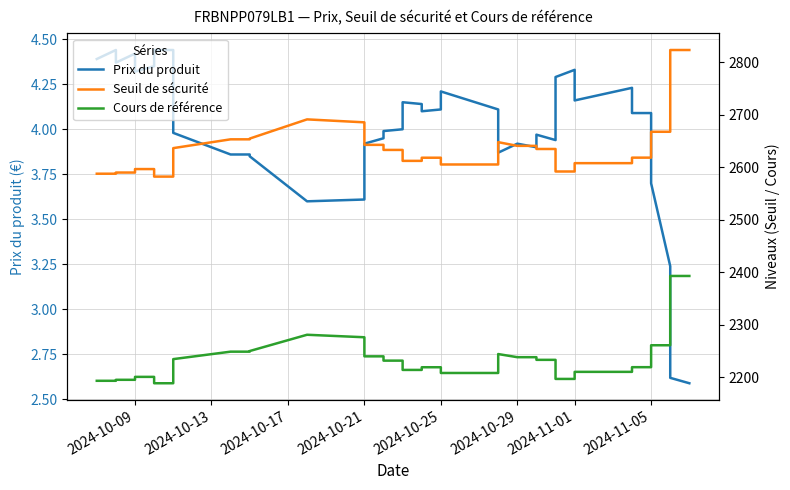

At which category does the chart reach its peak across all series?

2024-10-09